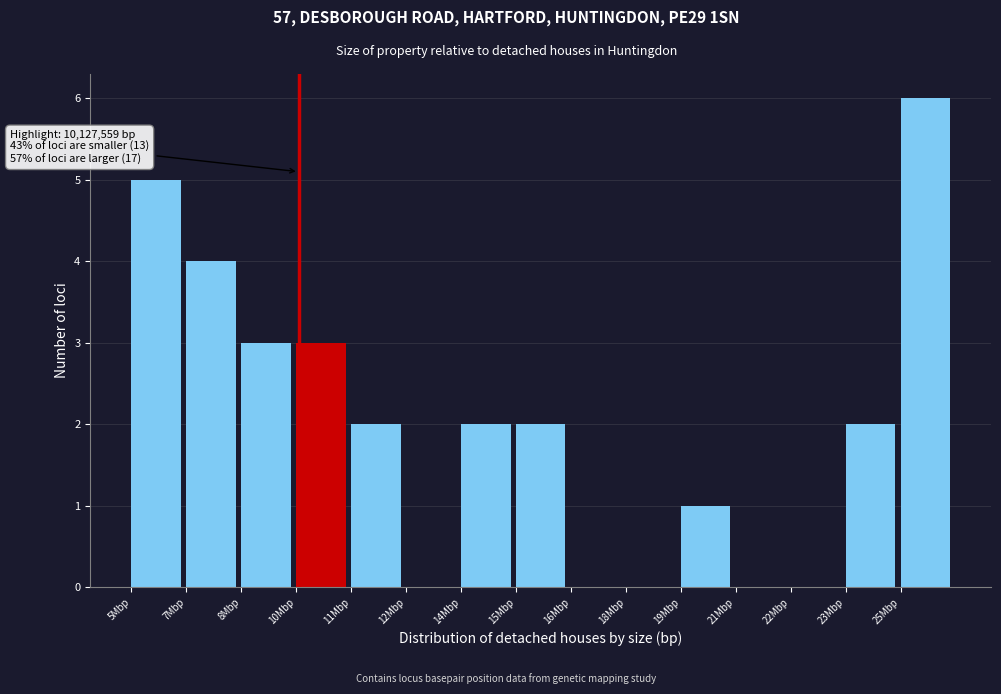

Reading left to right, extract all data points from this chart.

5Mbp=5	7Mbp=4	8Mbp=3	10Mbp=3	11Mbp=2	12Mbp=0	14Mbp=2	15Mbp=2	16Mbp=0	18Mbp=0	19Mbp=1	21Mbp=0	22Mbp=0	23Mbp=2	25Mbp=6